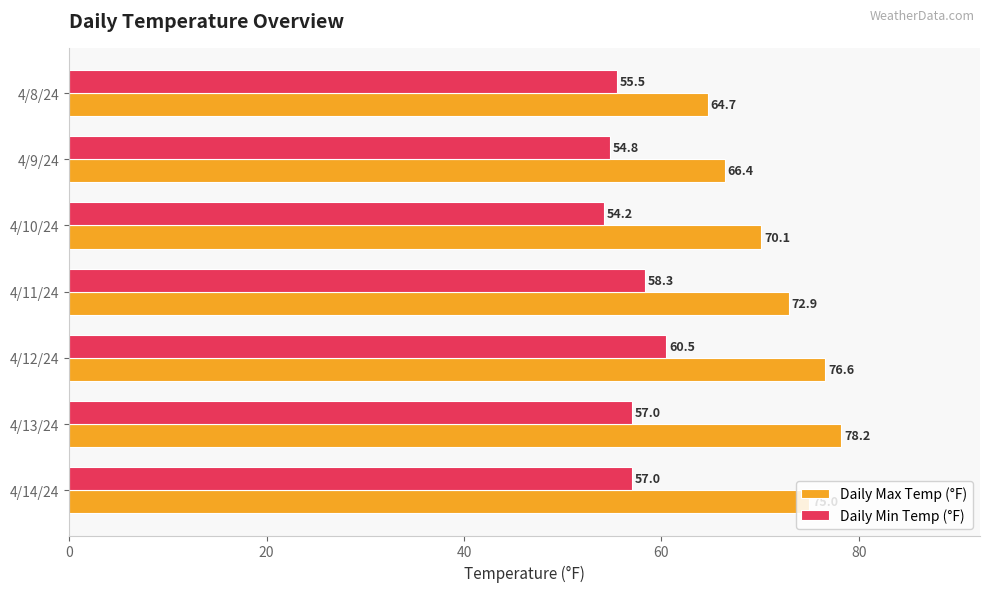

What is the sum of the Daily Min Temp (°F) values at 4/11/24 and 4/14/24?

115.3